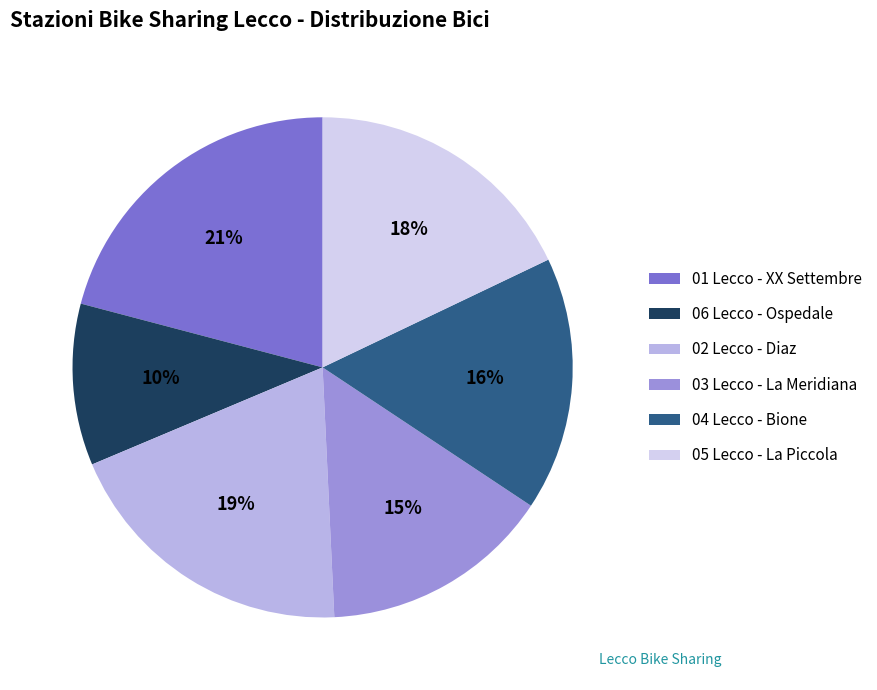

The 04 Lecco - Bione slice represents 16% of the pie. True or false?

True